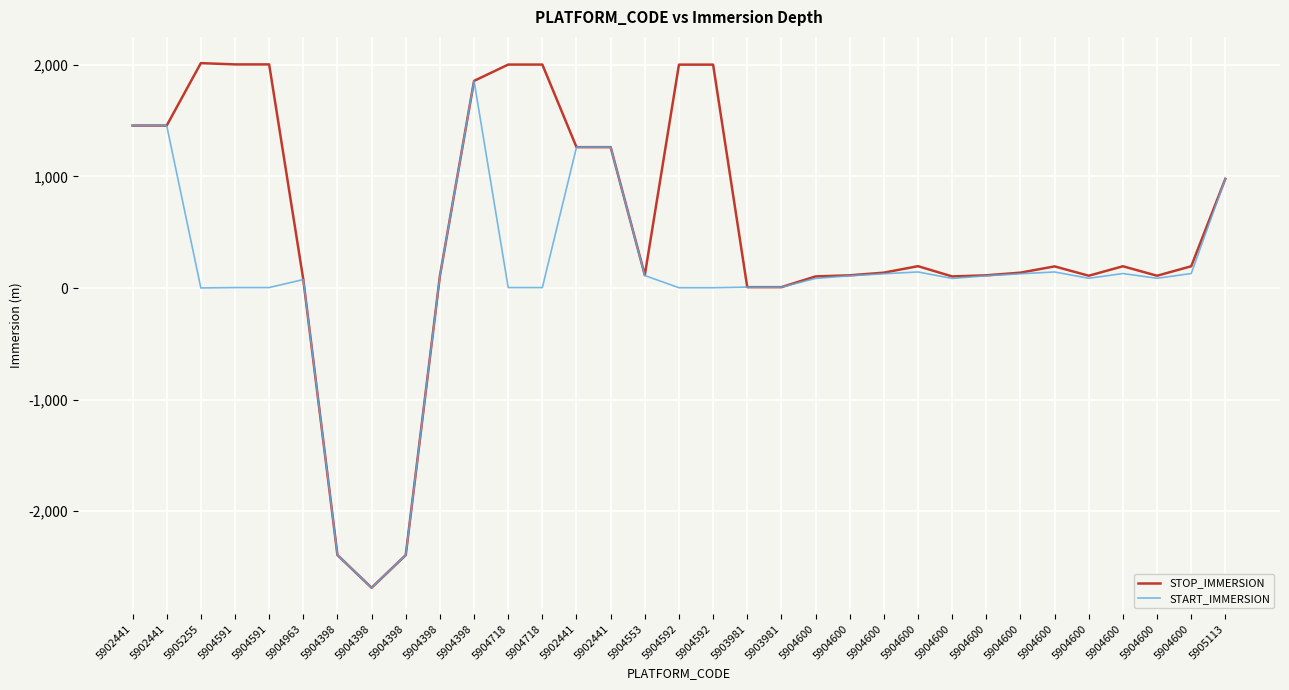

How many lines are shown in the chart?

2